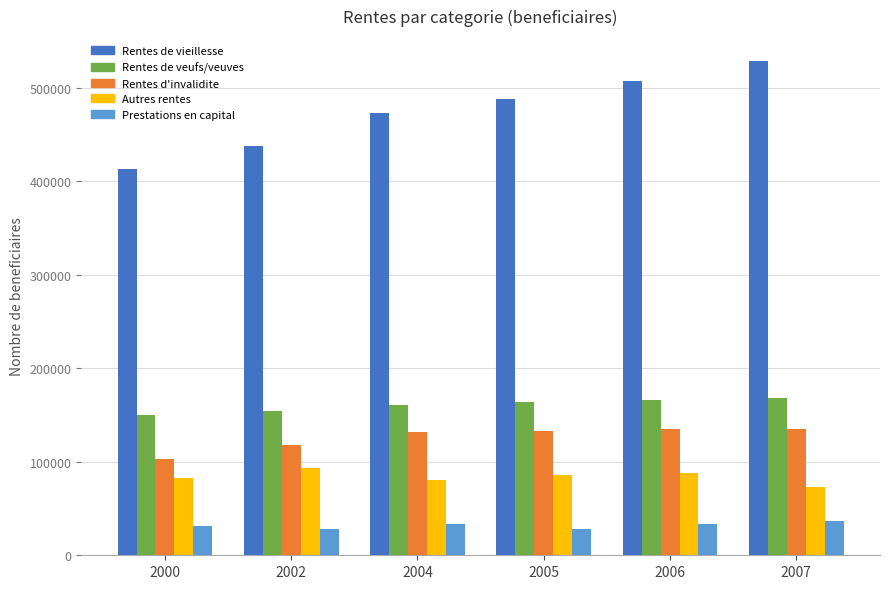

What is the spread (max minus min) of values at 2005?

460075